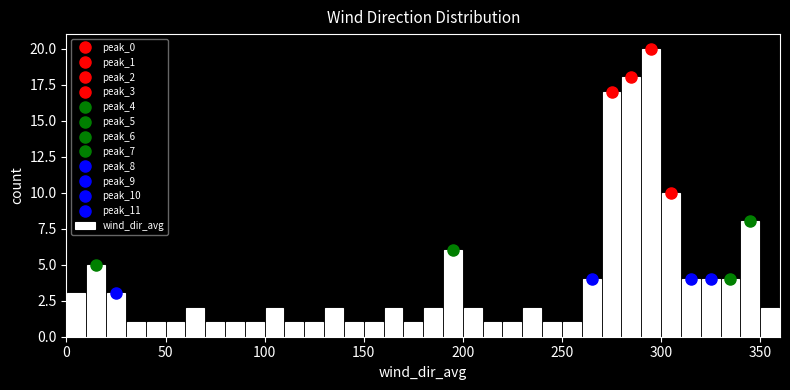

Read against the x-axis, roughly where is the centre of the tallest bar?

295